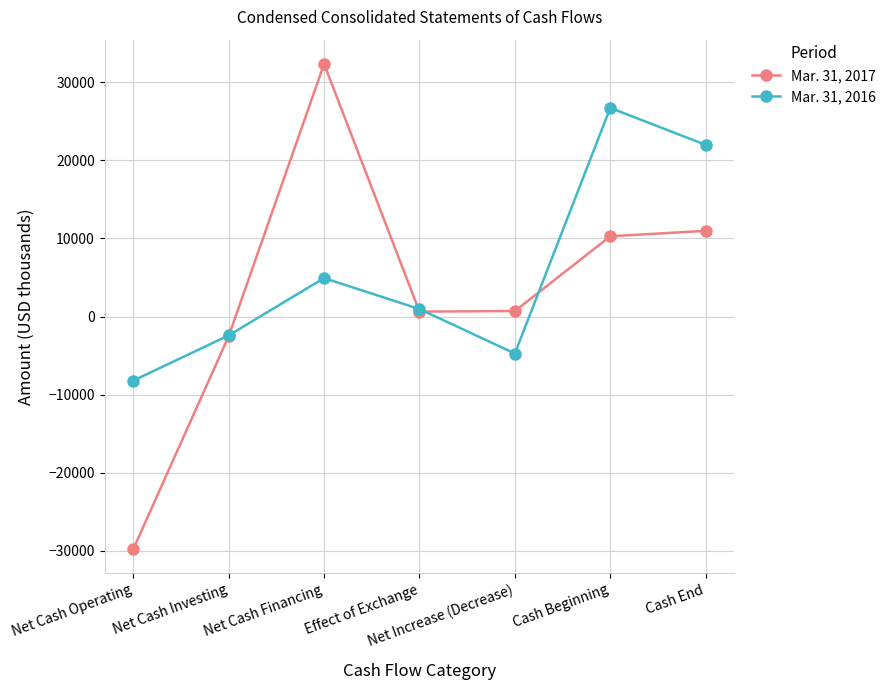

List the series in order of their peak value, highest first.

Mar. 31, 2017, Mar. 31, 2016